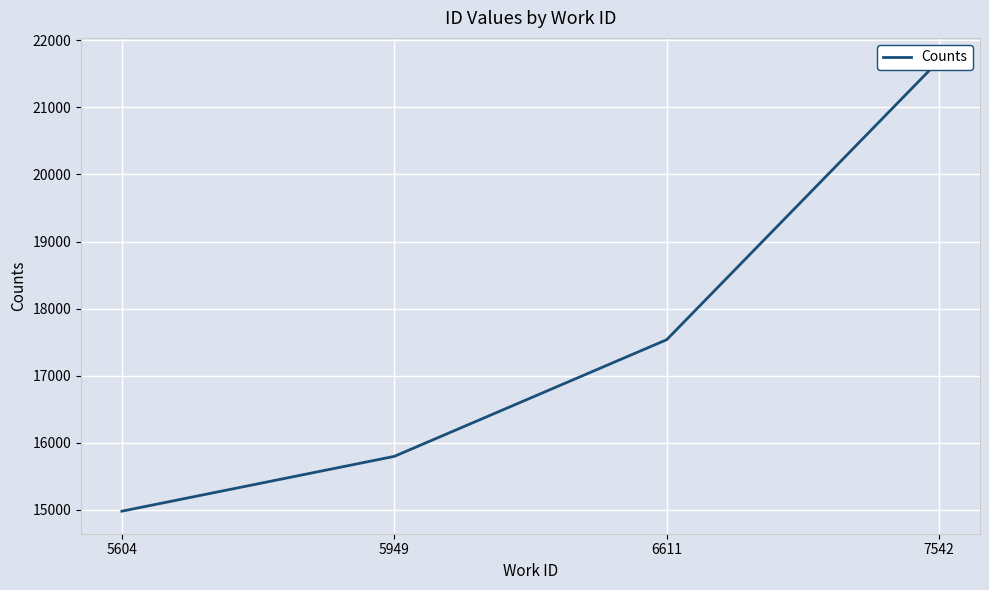

How many values are between 15794 and 21702?

3